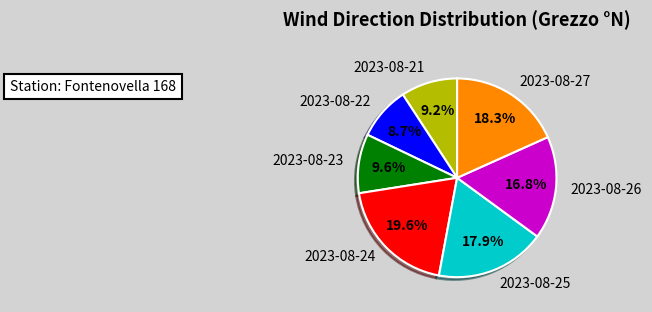

Count the number of slices in the pie.

7